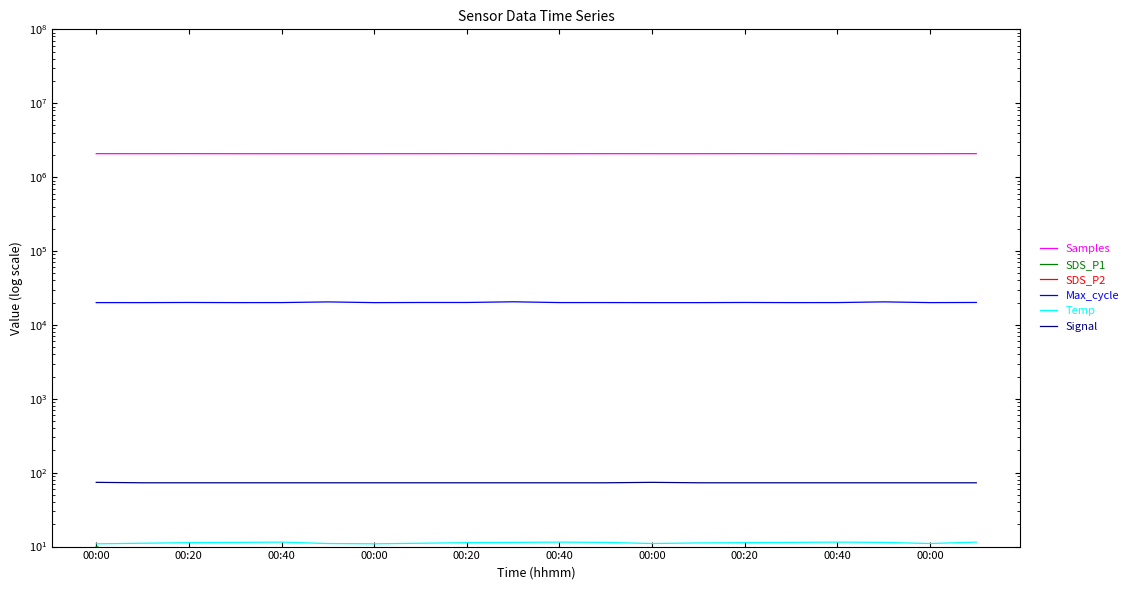

Read the SDS_P2 value at 00:00.

4.1